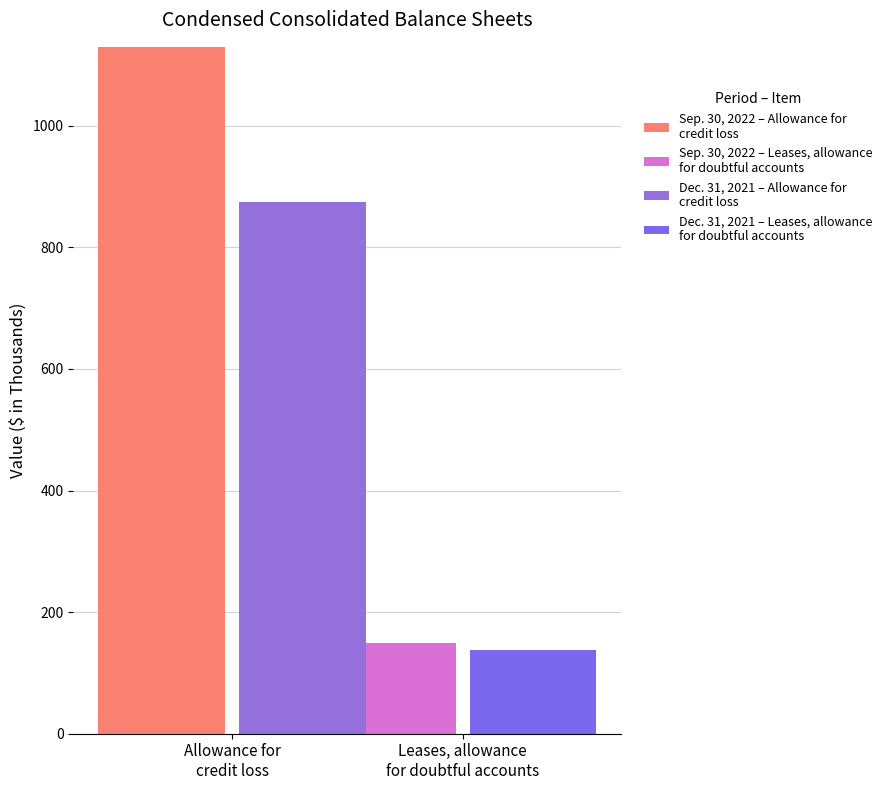

Rank the series at Allowance for
credit loss from highest to lowest value.

Sep. 30, 2022 – Allowance for
credit loss, Dec. 31, 2021 – Allowance for
credit loss, Sep. 30, 2022 – Leases, allowance
for doubtful accounts, Dec. 31, 2021 – Leases, allowance
for doubtful accounts